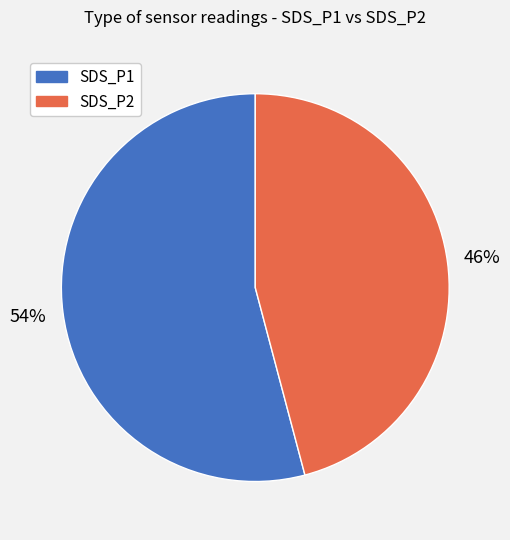

What percentage is the SDS_P1 slice, to the nearest percent?

54%